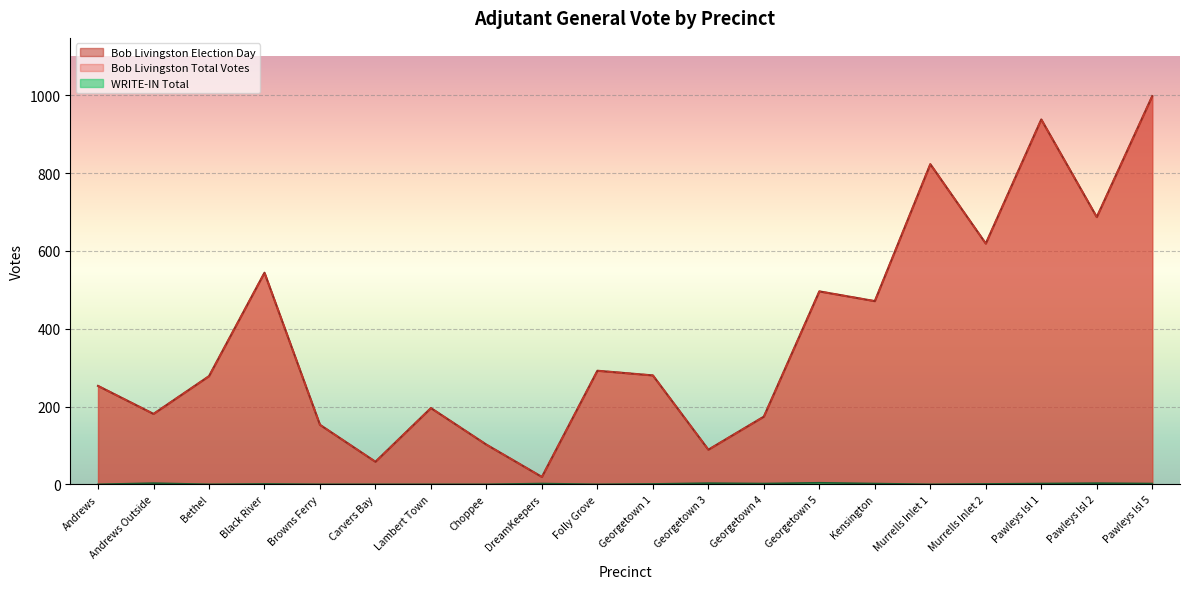

At which category is the sum across all series the highest?

Pawleys Isl 5